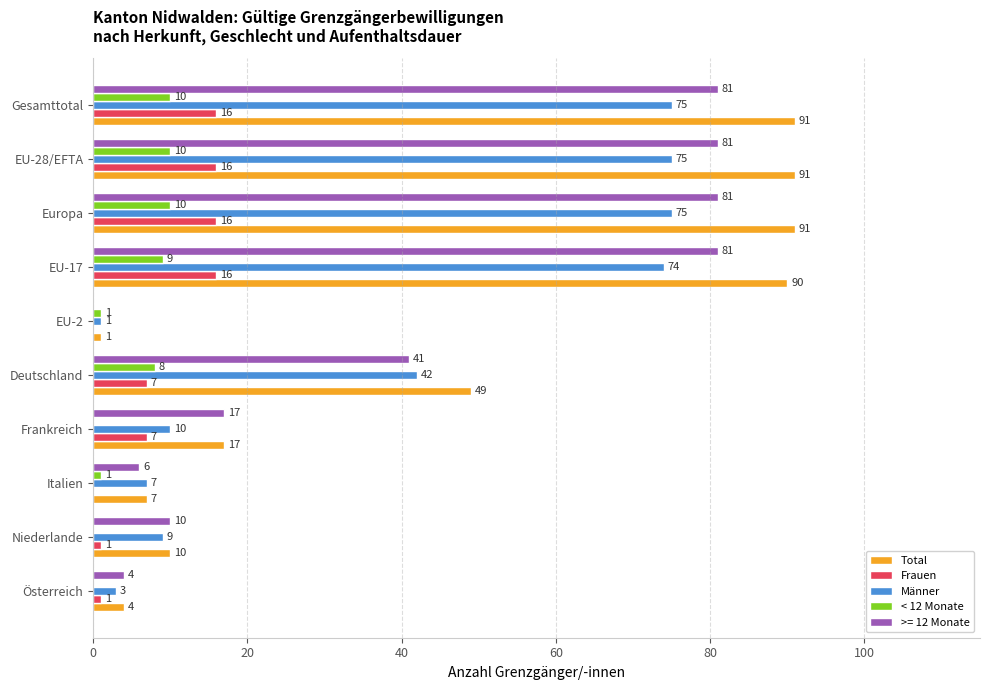

What is the greatest value displayed?

91